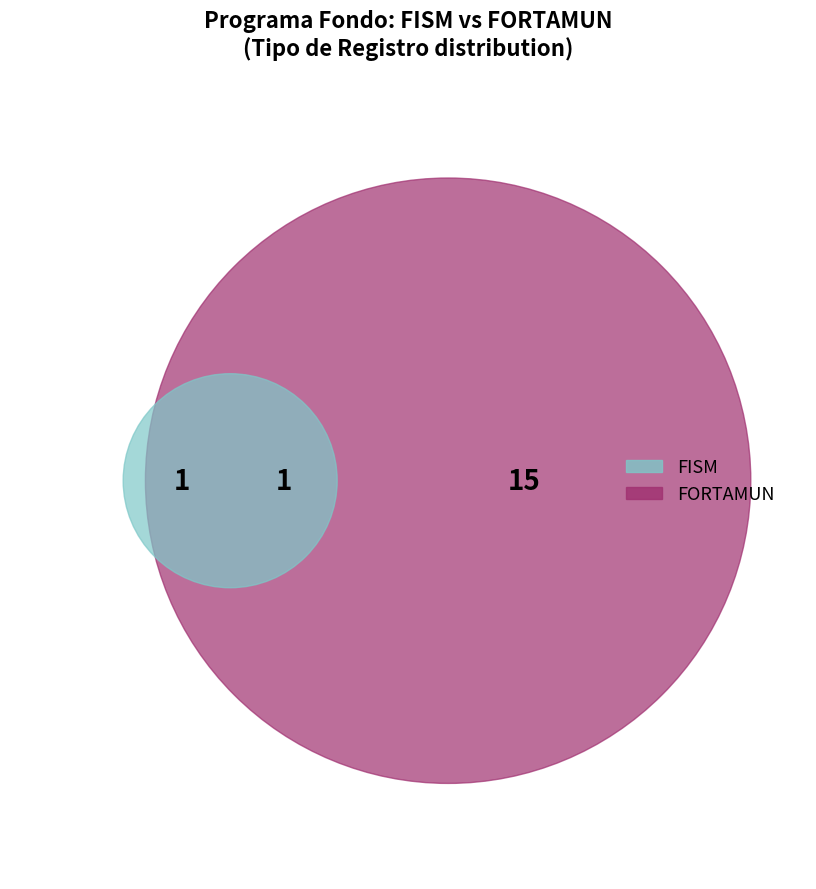

Which slice is the smallest?

FISM